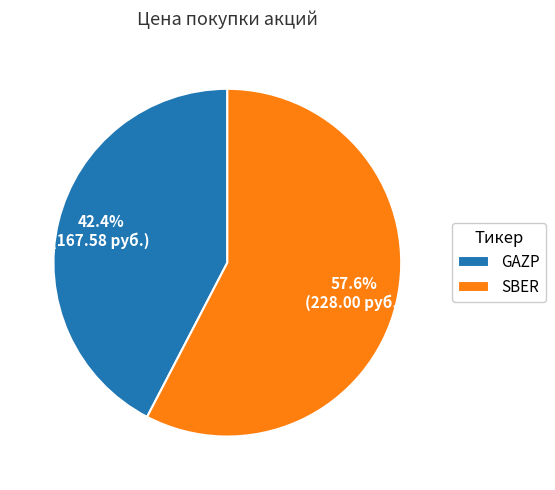

How many slices are in this pie chart?

2